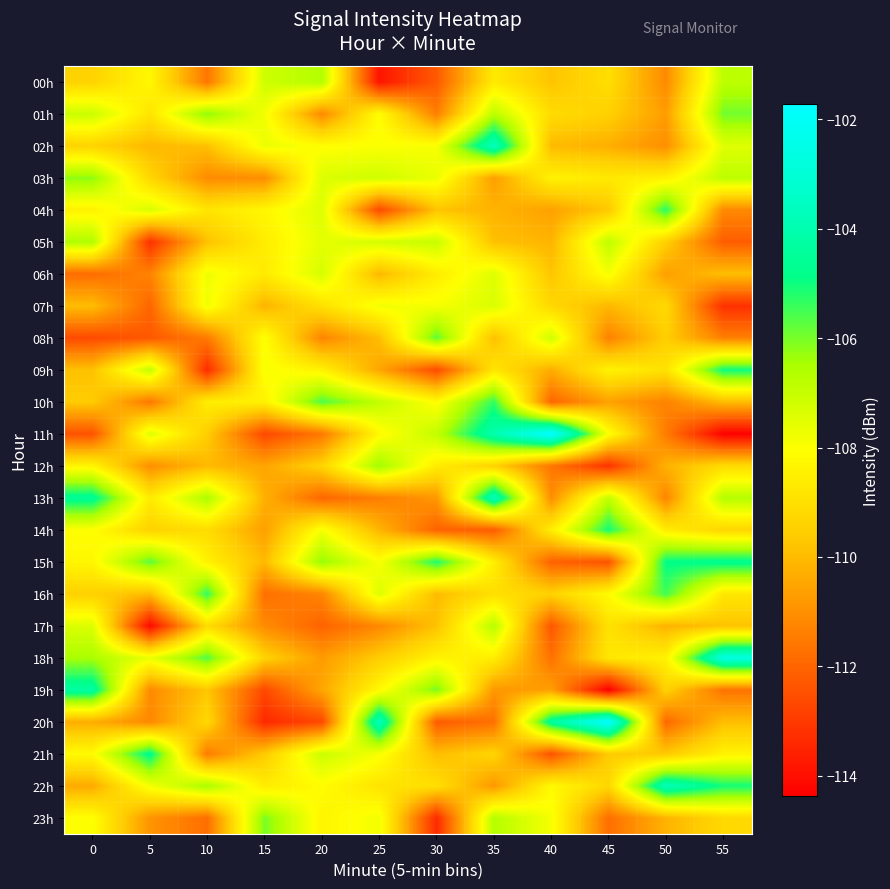

Reading left to right, what are all the values shown in this chart?

00h: 0=-109.4	5=-108.2	10=-111.6	15=-107.1	20=-106.6	25=-113.9	30=-112.3	35=-108.7	40=-109.8	45=-109.0	50=-111.1	55=-106.8
01h: 0=-107.1	5=-108.8	10=-106.2	15=-107.8	20=-111.1	25=-108.1	30=-111.4	35=-106.8	40=-109.1	45=-109.5	50=-110.7	55=-105.9
02h: 0=-109.4	5=-110.1	10=-109.9	15=-107.7	20=-108.1	25=-108.0	30=-107.9	35=-103.6	40=-110.0	45=-110.3	50=-111.0	55=-107.5
03h: 0=-106.2	5=-109.3	10=-111.1	15=-111.1	20=-107.4	25=-107.1	30=-107.6	35=-110.7	40=-108.4	45=-108.7	50=-108.5	55=-106.8
04h: 0=-108.4	5=-107.3	10=-108.8	15=-108.3	20=-107.4	25=-112.6	30=-109.8	35=-110.2	40=-110.6	45=-109.7	50=-105.3	55=-111.2
05h: 0=-106.6	5=-113.2	10=-109.8	15=-108.6	20=-107.5	25=-107.2	30=-107.0	35=-109.9	40=-110.2	45=-106.9	50=-109.5	55=-112.2
06h: 0=-111.8	5=-111.3	10=-107.8	15=-108.6	20=-107.3	25=-110.1	30=-108.6	35=-107.4	40=-109.8	45=-107.9	50=-110.7	55=-109.9
07h: 0=-110.0	5=-112.0	10=-107.8	15=-110.2	20=-109.0	25=-107.8	30=-107.9	35=-107.3	40=-109.2	45=-110.1	50=-109.2	55=-113.2
08h: 0=-112.6	5=-112.3	10=-111.5	15=-108.0	20=-111.3	25=-109.9	30=-105.8	35=-109.9	40=-107.2	45=-111.3	50=-109.5	55=-111.4
09h: 0=-109.8	5=-106.9	10=-113.3	15=-107.9	20=-108.4	25=-110.5	30=-112.6	35=-108.8	40=-110.3	45=-108.4	50=-108.9	55=-105.0
10h: 0=-109.6	5=-111.6	10=-108.6	15=-108.5	20=-105.6	25=-106.9	30=-108.1	35=-105.3	40=-112.0	45=-110.6	50=-111.3	55=-110.0
11h: 0=-112.4	5=-107.4	10=-109.6	15=-112.7	20=-111.5	25=-108.2	30=-106.9	35=-104.0	40=-101.7	45=-108.0	50=-111.5	55=-114.3
12h: 0=-108.3	5=-111.0	10=-110.0	15=-110.5	20=-109.4	25=-106.3	30=-108.6	35=-109.4	40=-111.6	45=-113.2	50=-110.2	55=-109.1
13h: 0=-104.6	5=-108.7	10=-106.5	15=-110.2	20=-112.0	25=-111.4	30=-110.8	35=-103.7	40=-111.1	45=-106.9	50=-111.3	55=-106.7
14h: 0=-108.0	5=-109.4	10=-109.1	15=-110.6	20=-107.9	25=-110.1	30=-112.1	35=-112.2	40=-108.6	45=-105.1	50=-108.6	55=-109.3
15h: 0=-108.3	5=-105.7	10=-108.5	15=-110.0	20=-106.2	25=-107.9	30=-105.2	35=-108.5	40=-112.1	45=-112.4	50=-104.9	55=-104.7
16h: 0=-109.4	5=-110.0	10=-105.3	15=-111.8	20=-111.2	25=-107.4	30=-110.0	35=-109.0	40=-109.4	45=-108.2	50=-105.5	55=-108.8
17h: 0=-107.4	5=-114.1	10=-109.1	15=-111.1	20=-112.0	25=-111.2	30=-109.8	35=-106.7	40=-112.3	45=-108.9	50=-110.2	55=-109.8
18h: 0=-106.5	5=-107.7	10=-105.7	15=-109.4	20=-110.7	25=-109.6	30=-108.4	35=-108.6	40=-111.7	45=-108.8	50=-108.4	55=-102.7
19h: 0=-104.3	5=-111.1	10=-109.7	15=-112.7	20=-110.5	25=-108.2	30=-106.0	35=-110.8	40=-110.6	45=-114.4	50=-109.4	55=-111.7
20h: 0=-110.3	5=-111.2	10=-109.2	15=-113.4	20=-112.7	25=-103.7	30=-112.2	35=-111.7	40=-104.4	45=-101.7	50=-111.9	55=-109.9
21h: 0=-108.1	5=-104.7	10=-111.5	15=-109.6	20=-107.1	25=-107.9	30=-109.9	35=-109.3	40=-112.4	45=-109.6	50=-109.7	55=-108.4
22h: 0=-110.4	5=-107.8	10=-106.5	15=-108.6	20=-108.1	25=-108.9	30=-109.0	35=-110.8	40=-108.2	45=-109.2	50=-103.8	55=-105.1
23h: 0=-108.0	5=-110.9	10=-111.8	15=-106.0	20=-108.3	25=-107.8	30=-113.4	35=-106.7	40=-107.9	45=-111.8	50=-110.2	55=-109.2